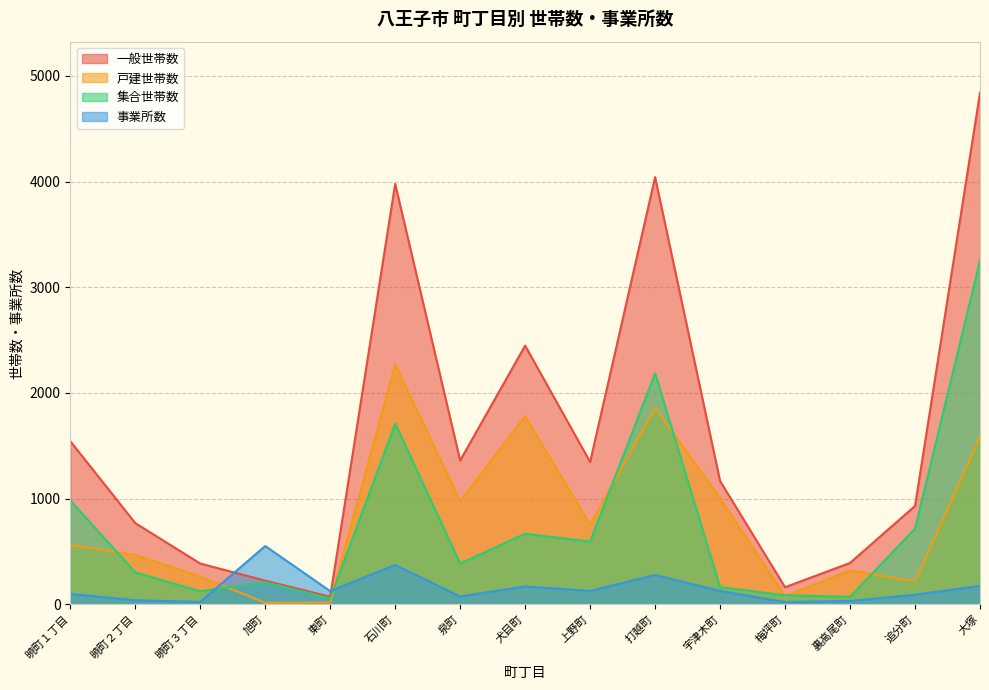

At which label does 集合世帯数 first exceed 385?

暁町１丁目